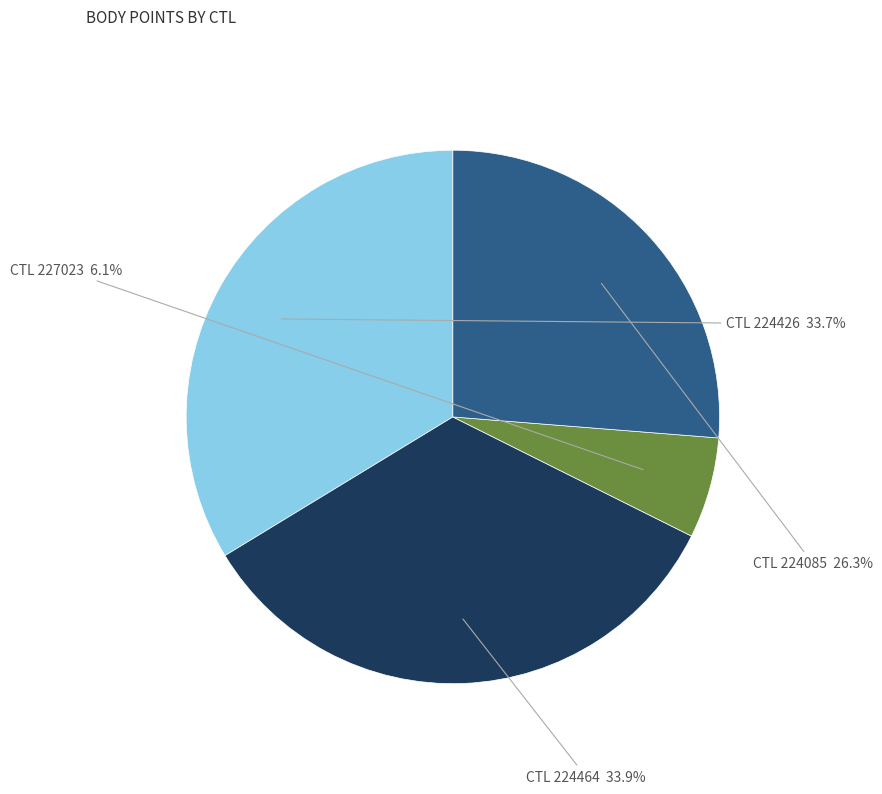

Rank the categories by value from highest to lowest.

224464, 224426, 224085, 227023